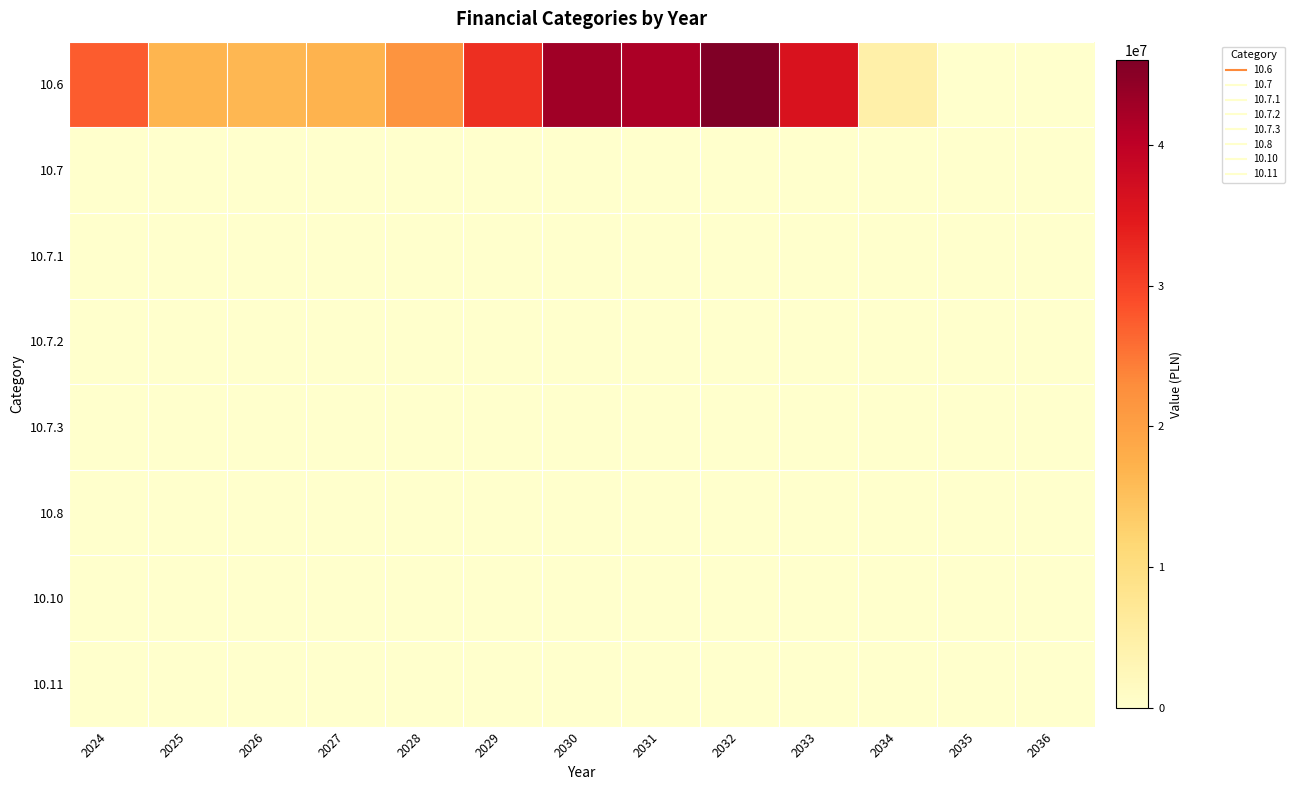

Count the number of data series in this chart.

8